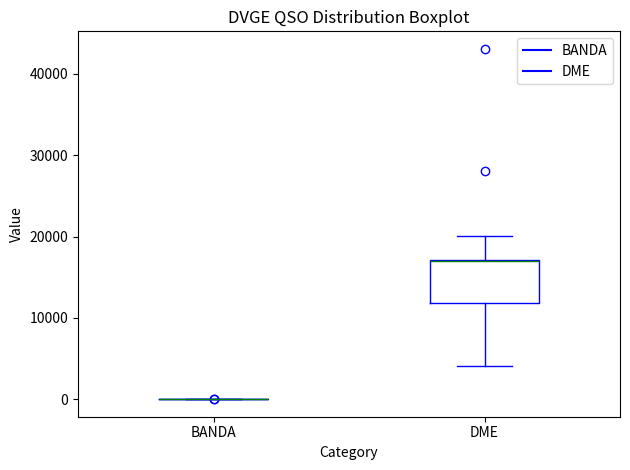

Where is the upper edge of the box for DME on the y-axis? The values are not printed on the chart, so give them approximately, as read against the axis.

17000